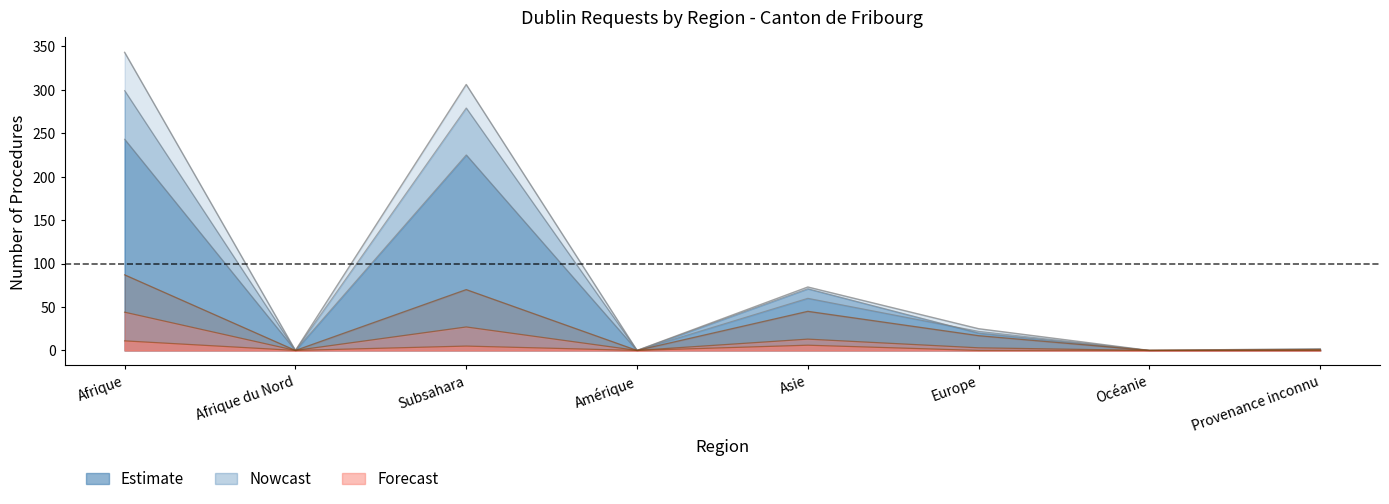

Does the chart have visible grid lines?

No